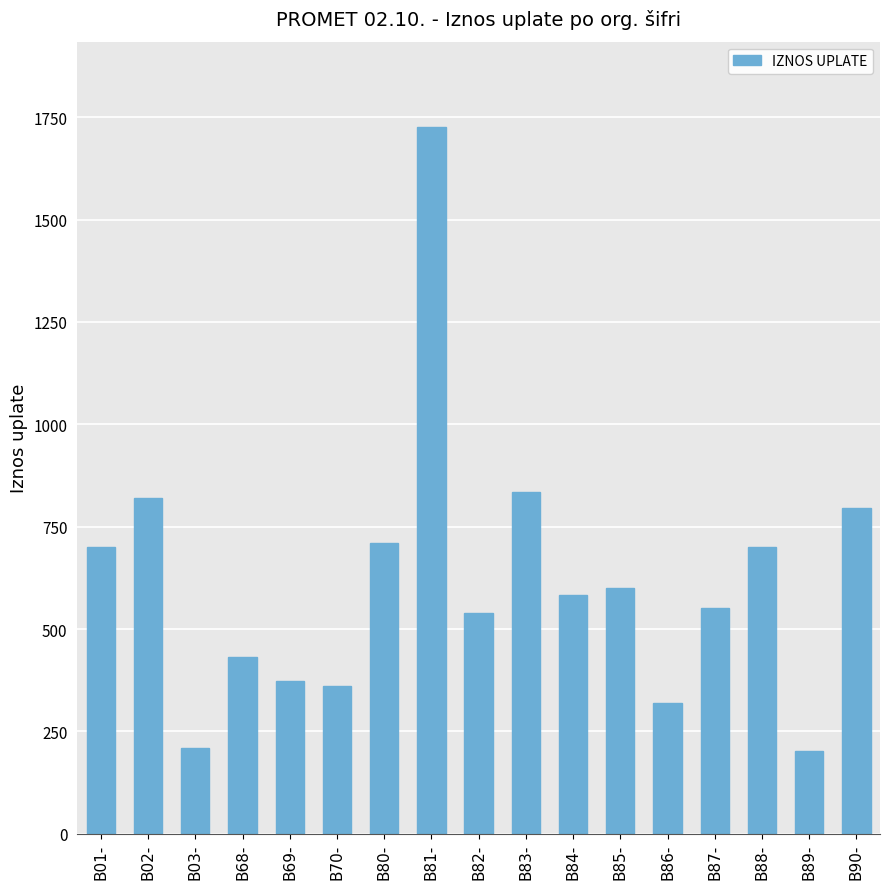

What is the change in value from B80- to B87-?

-157.6